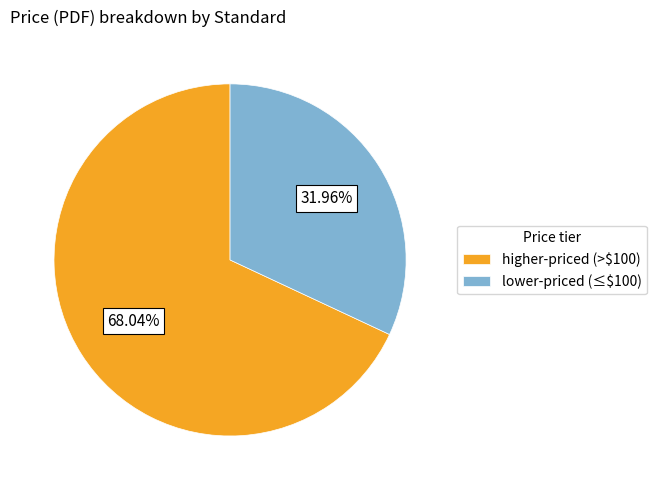

Does higher-priced (>$100) account for over 50% of the chart?

Yes